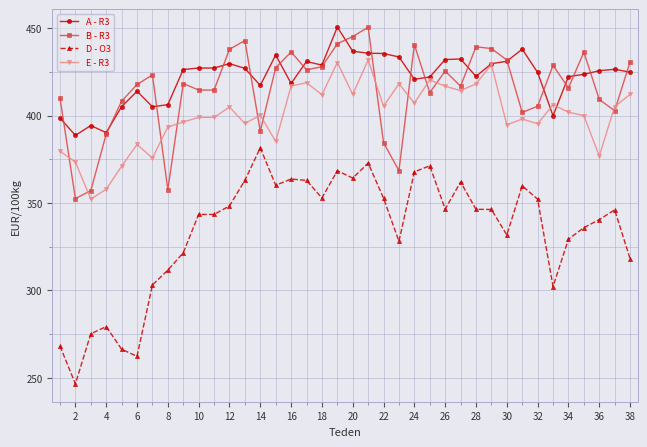

Does the chart have visible grid lines?

Yes